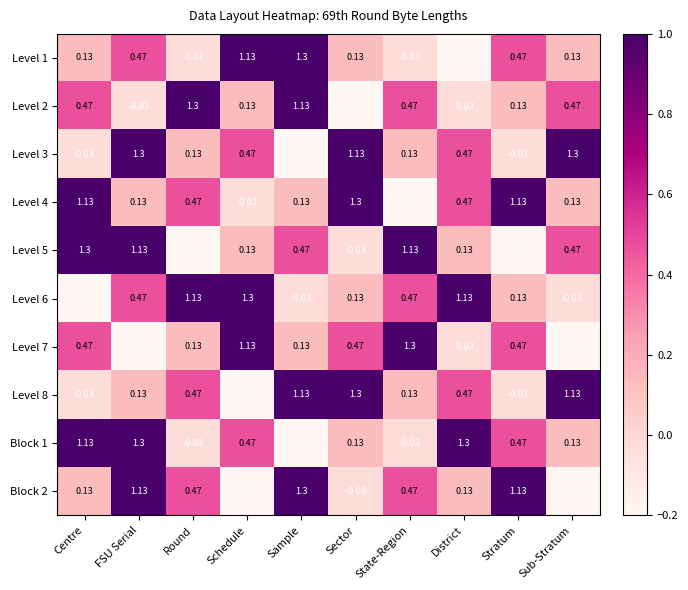

At which label does Level 8 reach its peak?

Sector